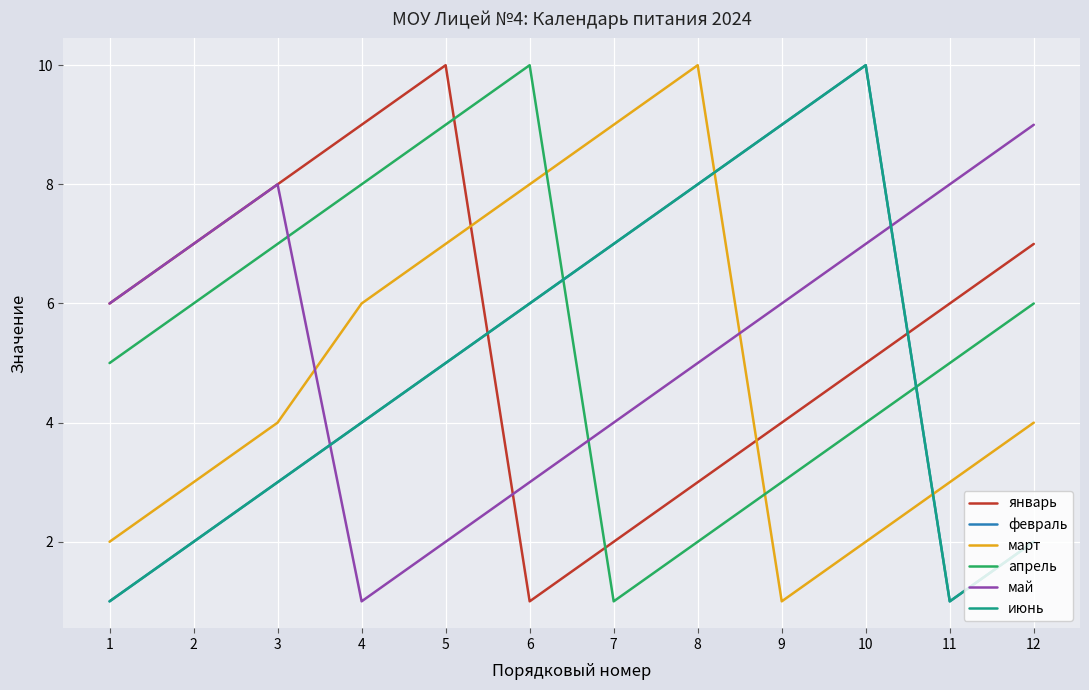

Does the chart have visible grid lines?

Yes